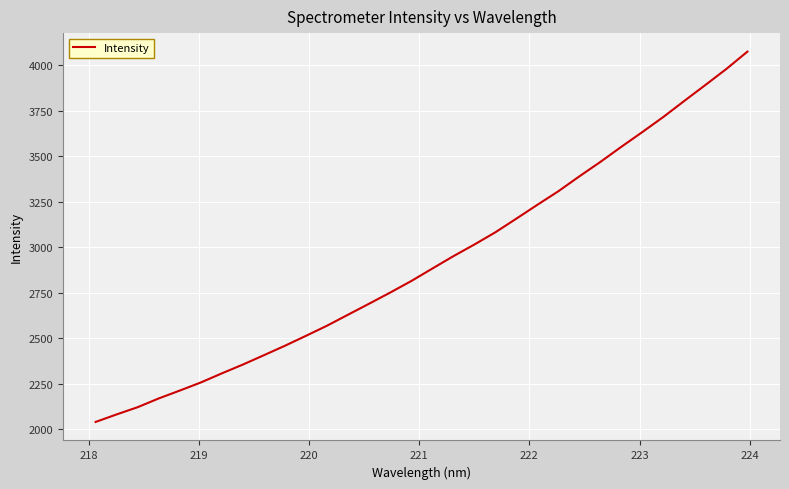

What is the greatest value displayed?

4075.1